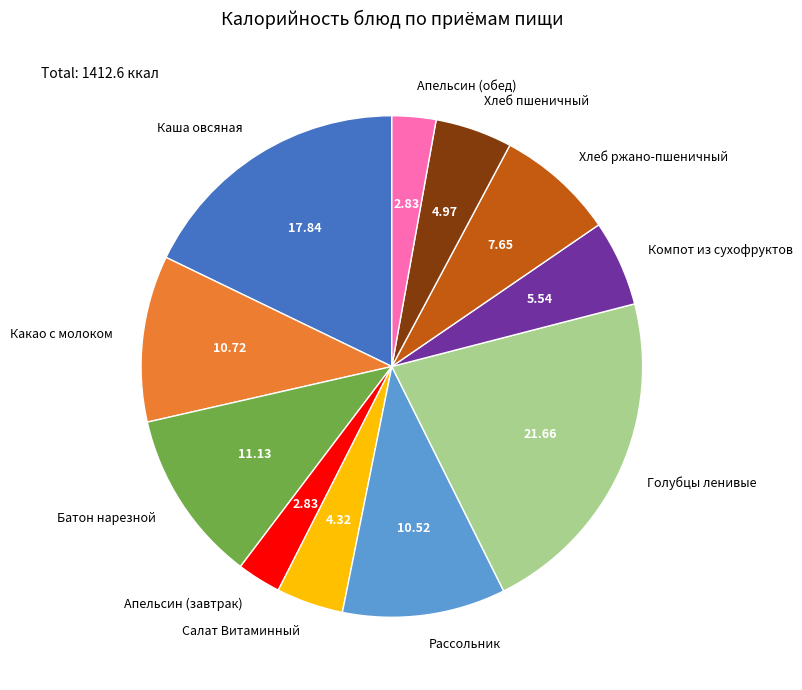

Is there any slice that represents more than half of the pie?

No